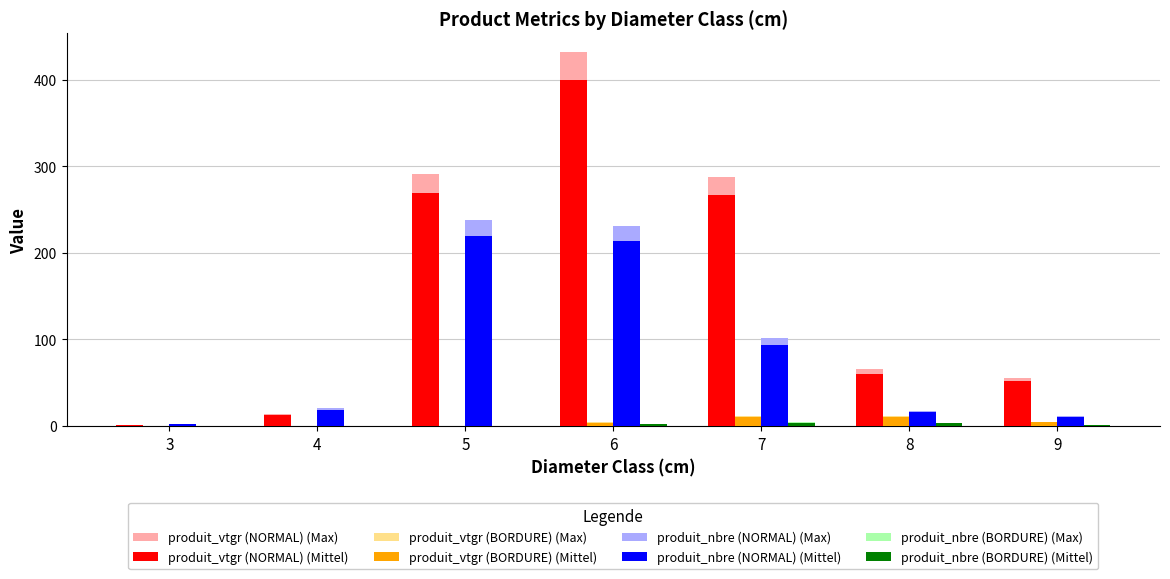

At which category is the sum across all series the highest?

6